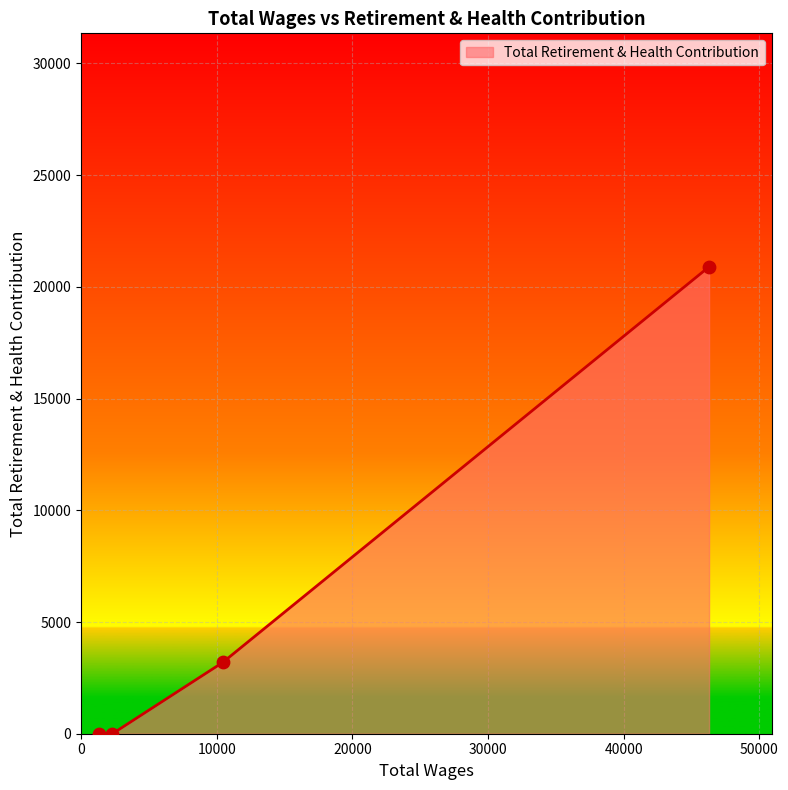

What is the maximum value shown in the chart?

20897